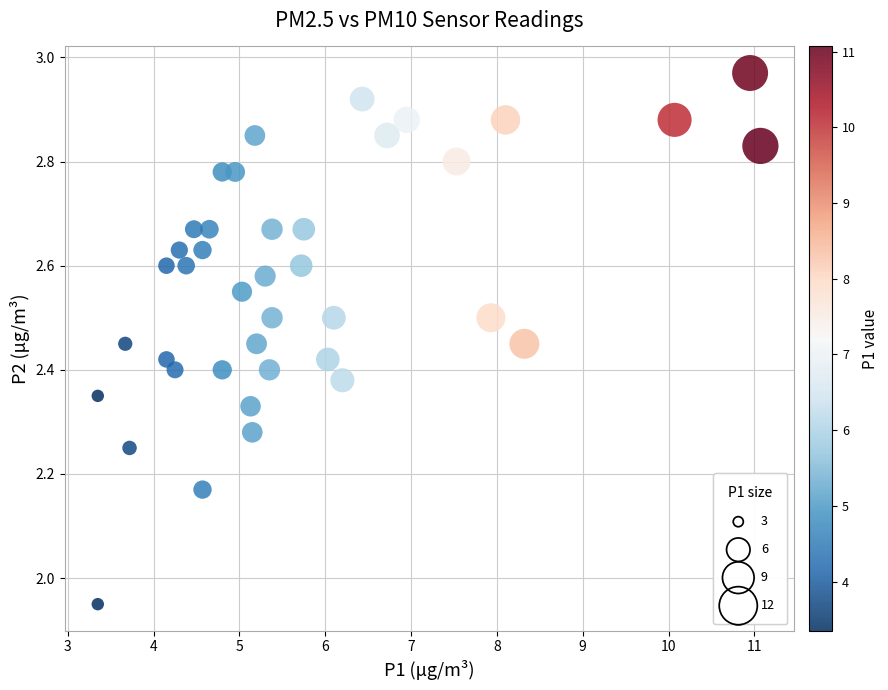

What is the range of X values (max minus min)?

7.7